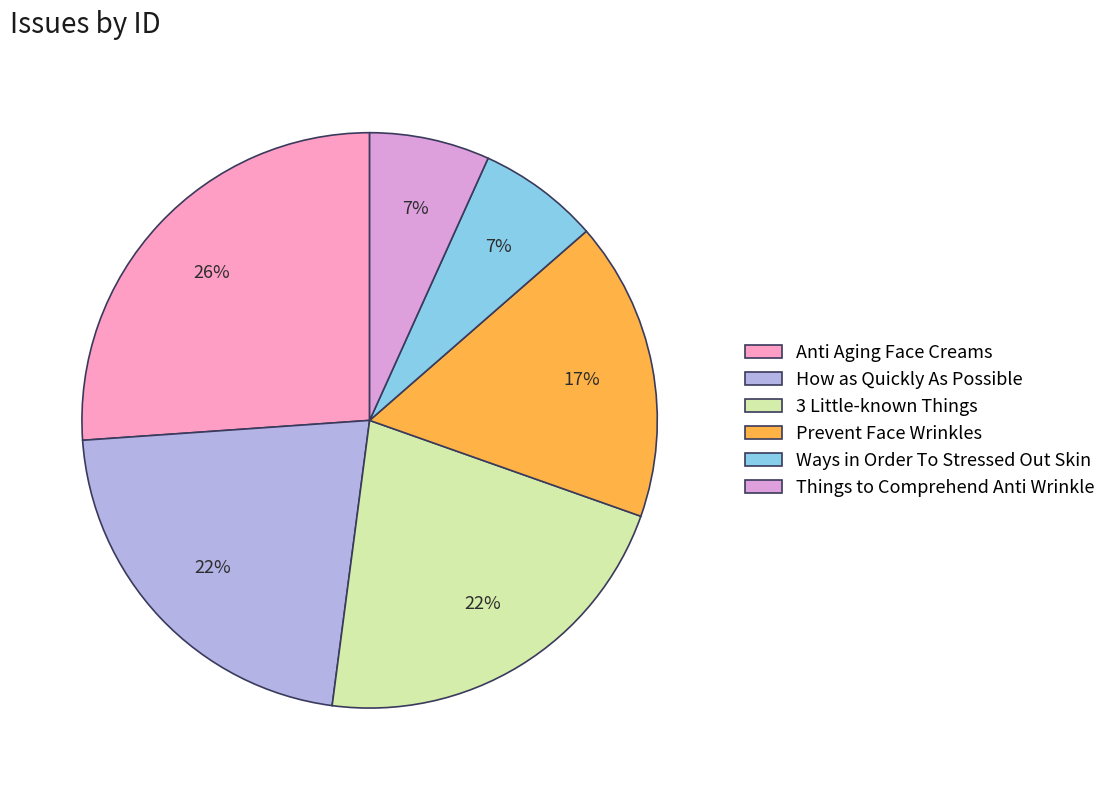

Is there a majority slice in this chart?

No